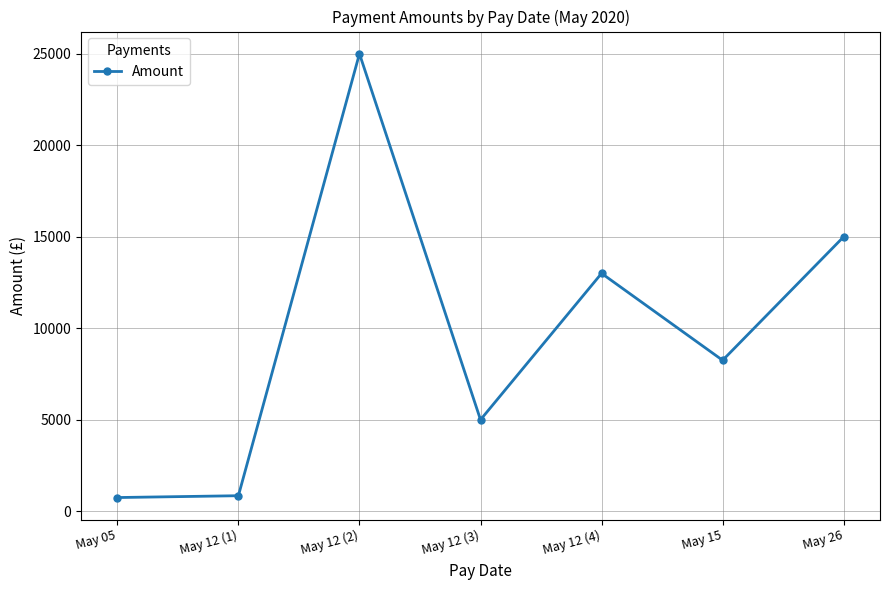

How many lines are shown in the chart?

1